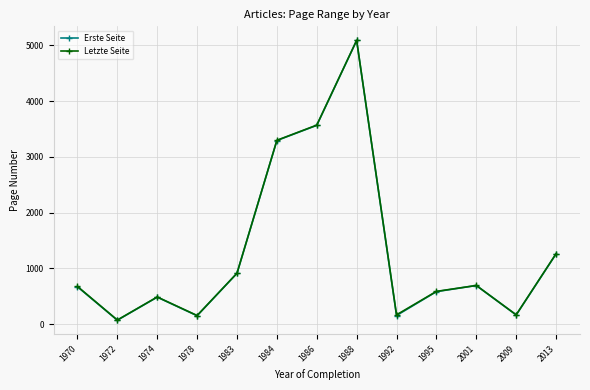

At which category is the sum across all series the highest?

1988